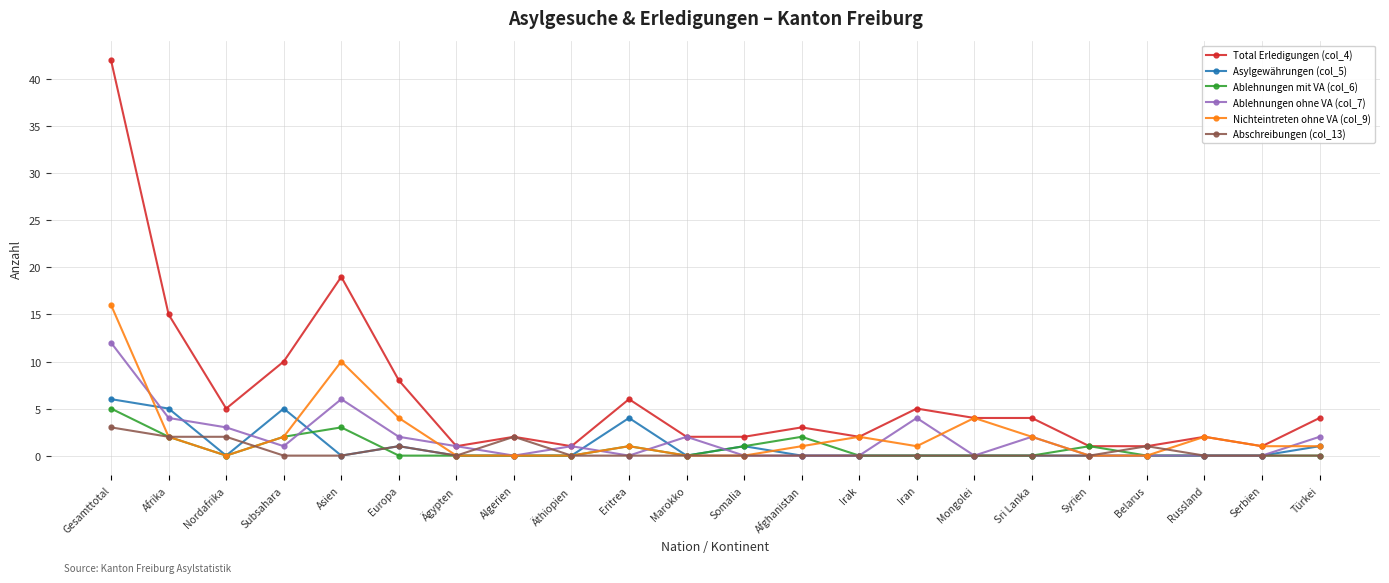

Rank the series by their maximum value, from lowest to highest.

Abschreibungen (col_13), Ablehnungen mit VA (col_6), Asylgewährungen (col_5), Ablehnungen ohne VA (col_7), Nichteintreten ohne VA (col_9), Total Erledigungen (col_4)